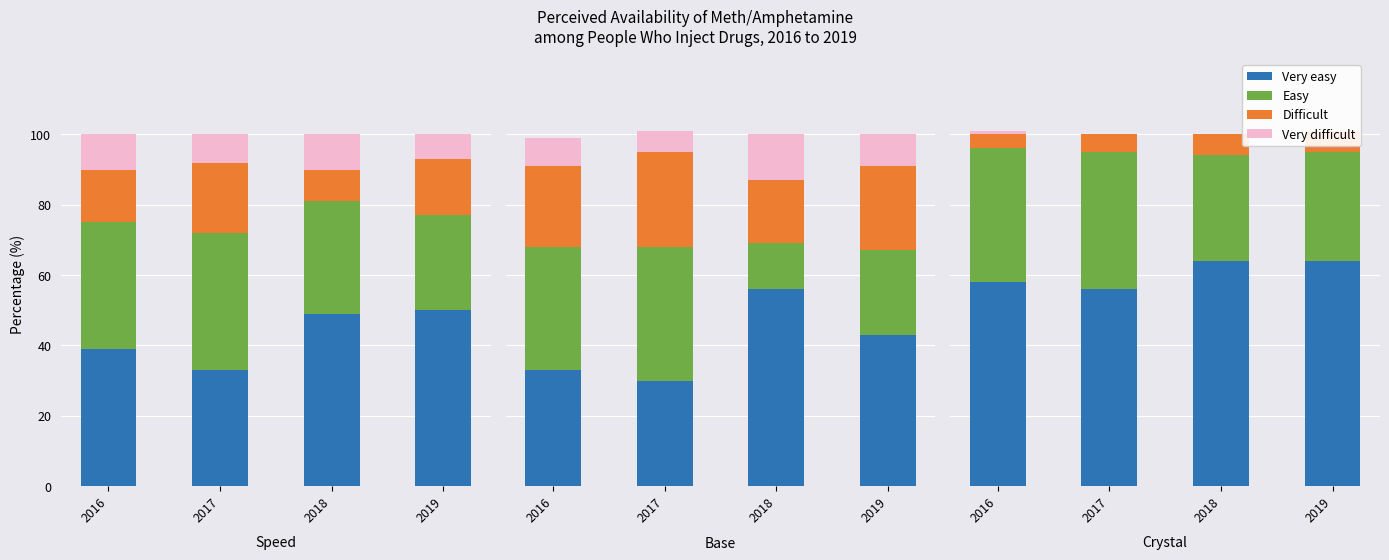

At which label does Difficult reach its minimum?

2016